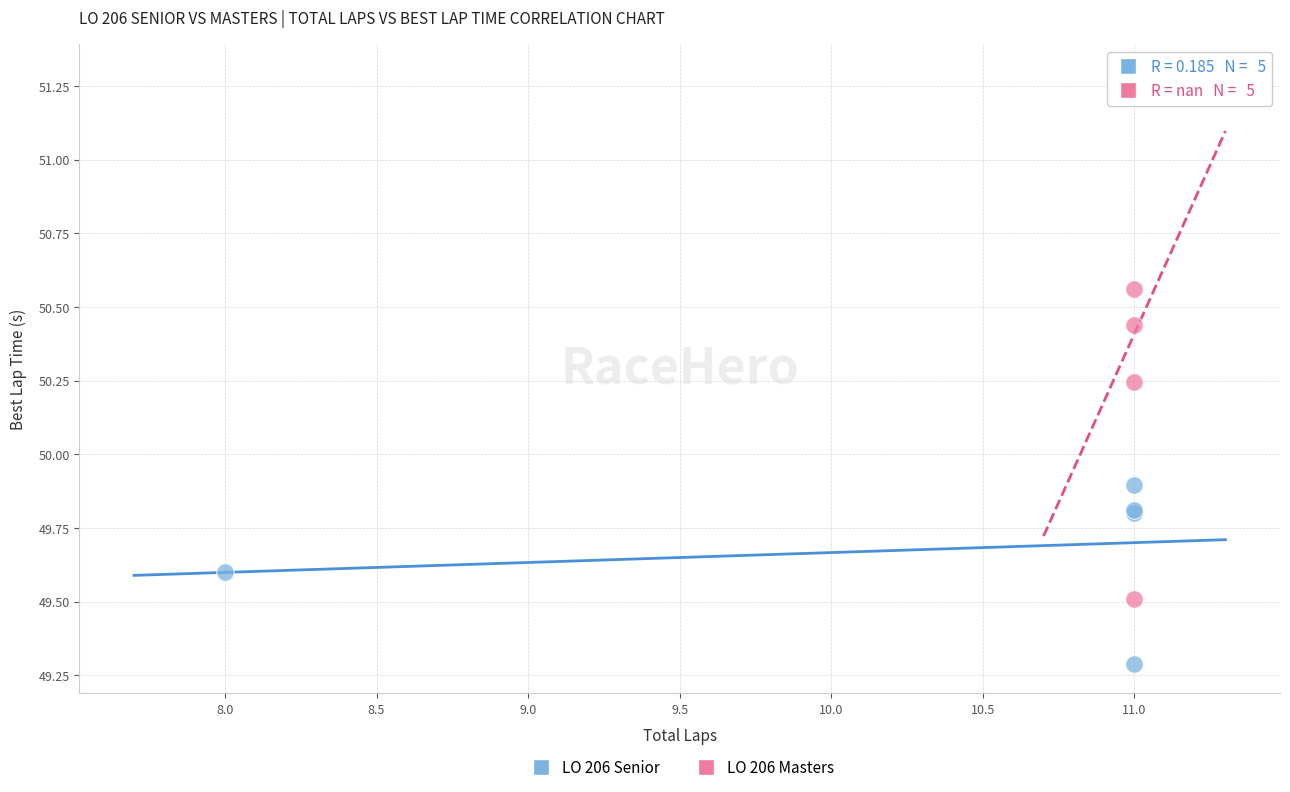

Which series has the largest Y range (max minus min)?

LO 206 Masters